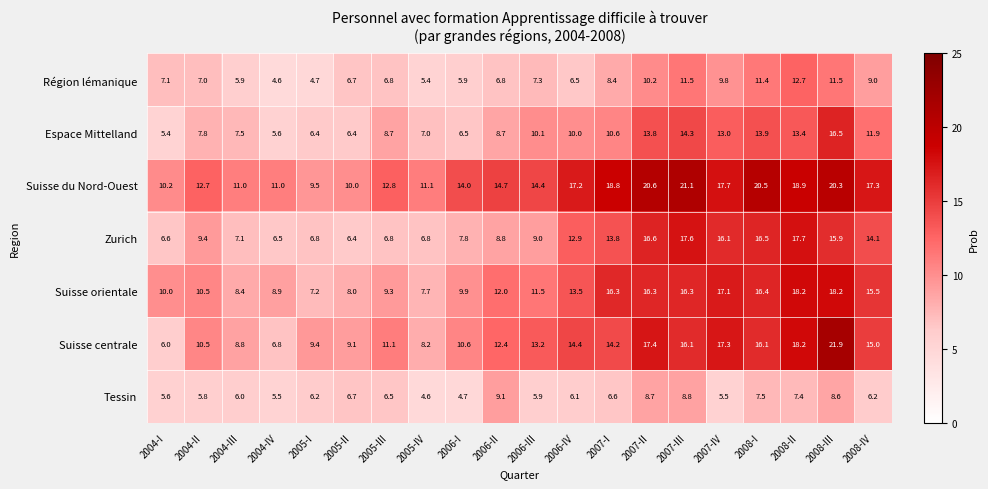

Which category has the highest value across all series?

2008-III